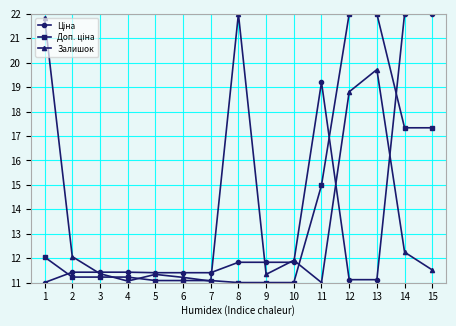

What is the lowest value of the Залишок series?

11.0